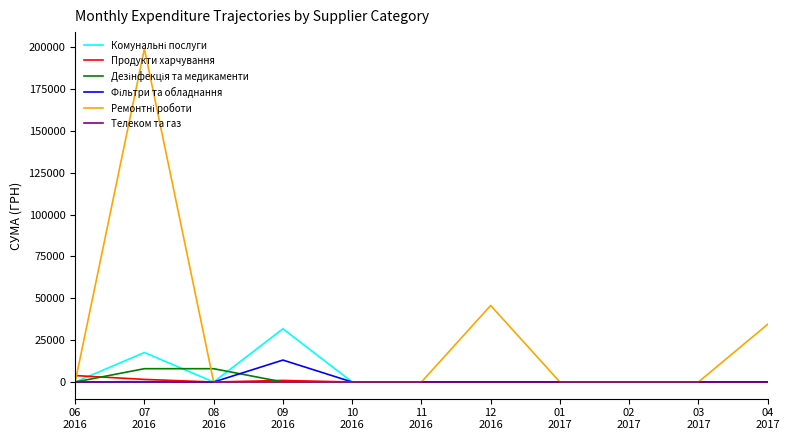

What is the greatest value displayed?

199000.0